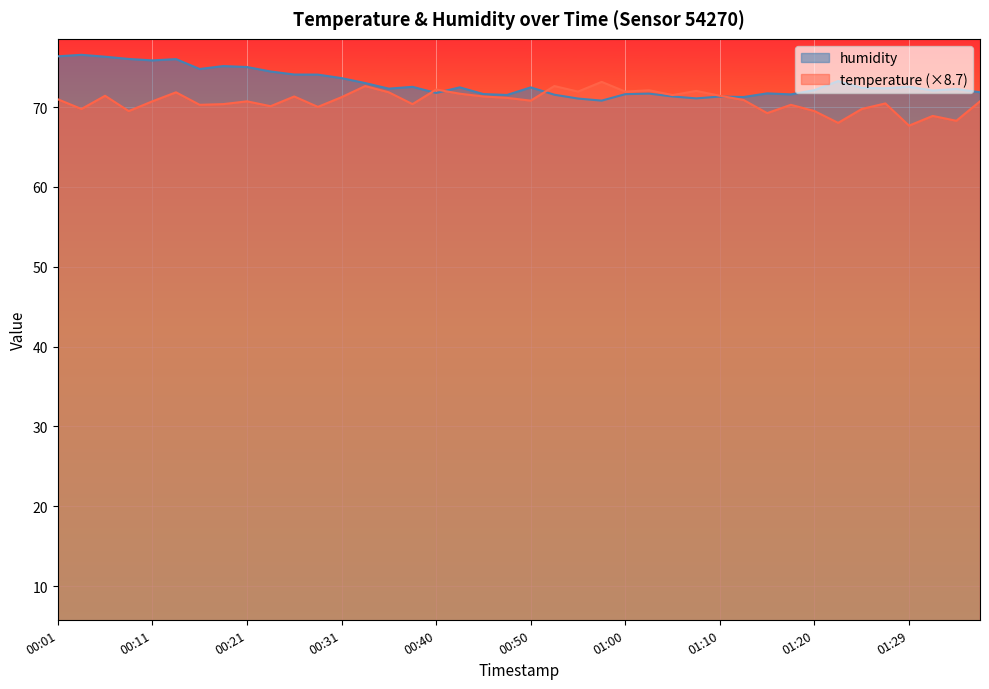

Which series has the largest total across all categories?

humidity